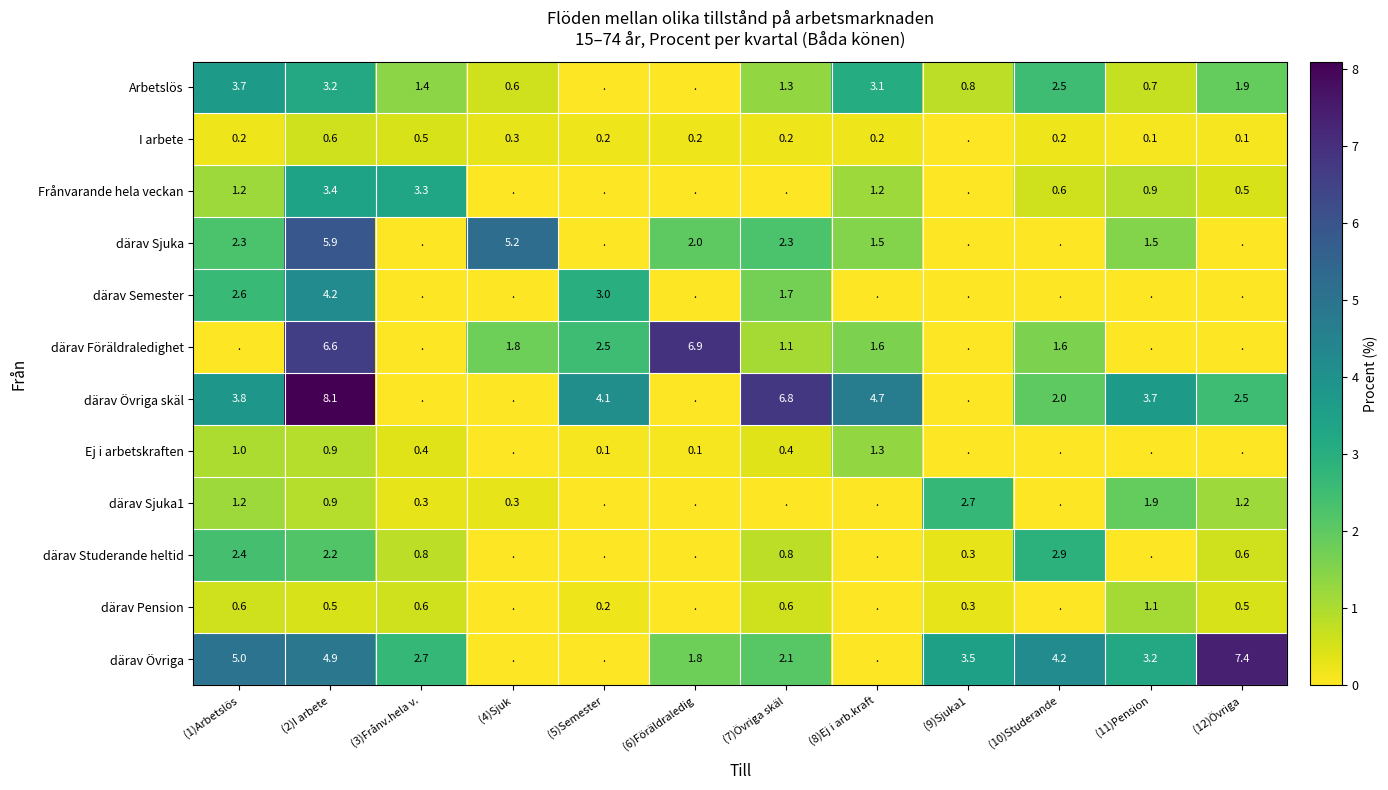

True or false: därav Semester has a value of 1.0 at (1)Arbetslös.

False